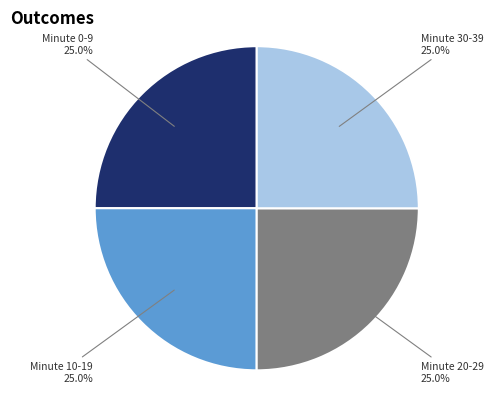

Does any single category account for the majority?

No